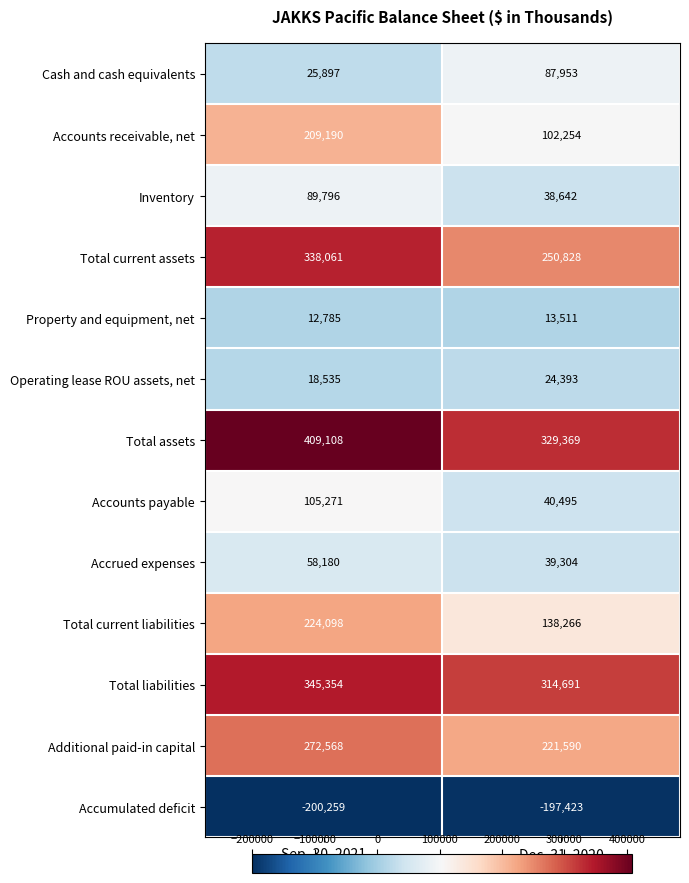

What is the maximum value for Total current liabilities?

224098